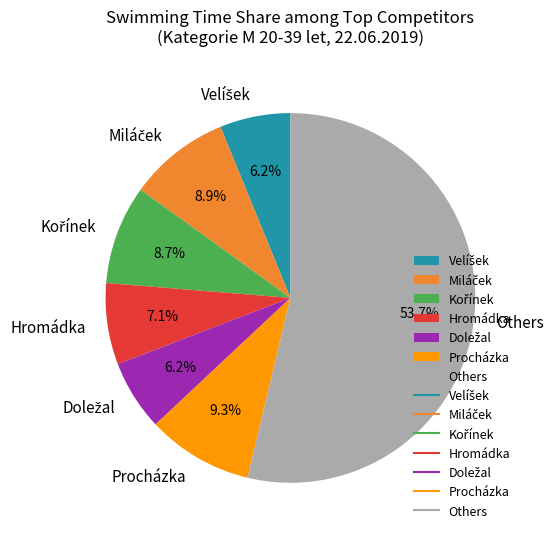

Combined, do Hromádka and Procházka account for over 50%?

No